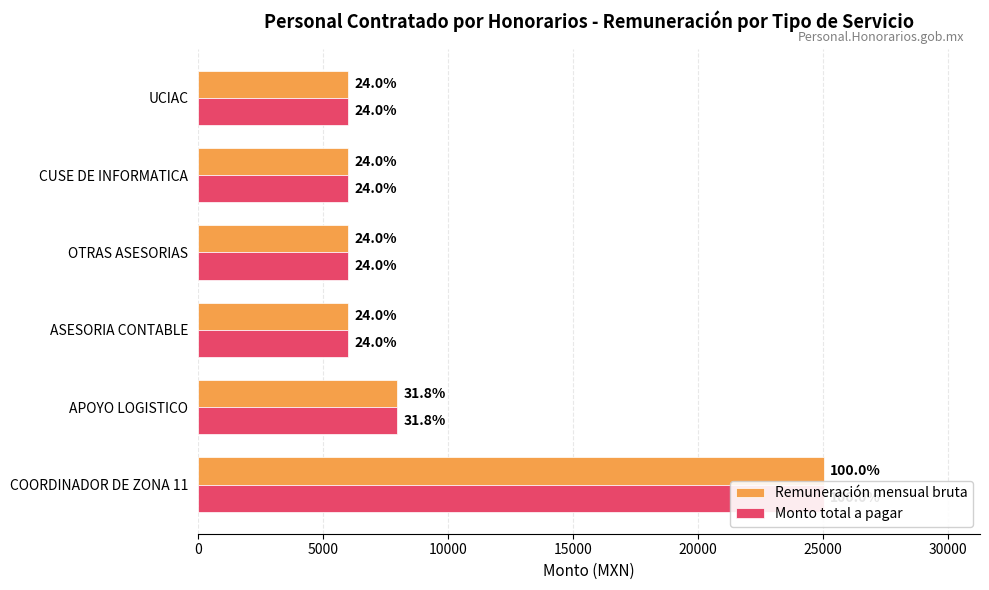

Count the number of data series in this chart.

2